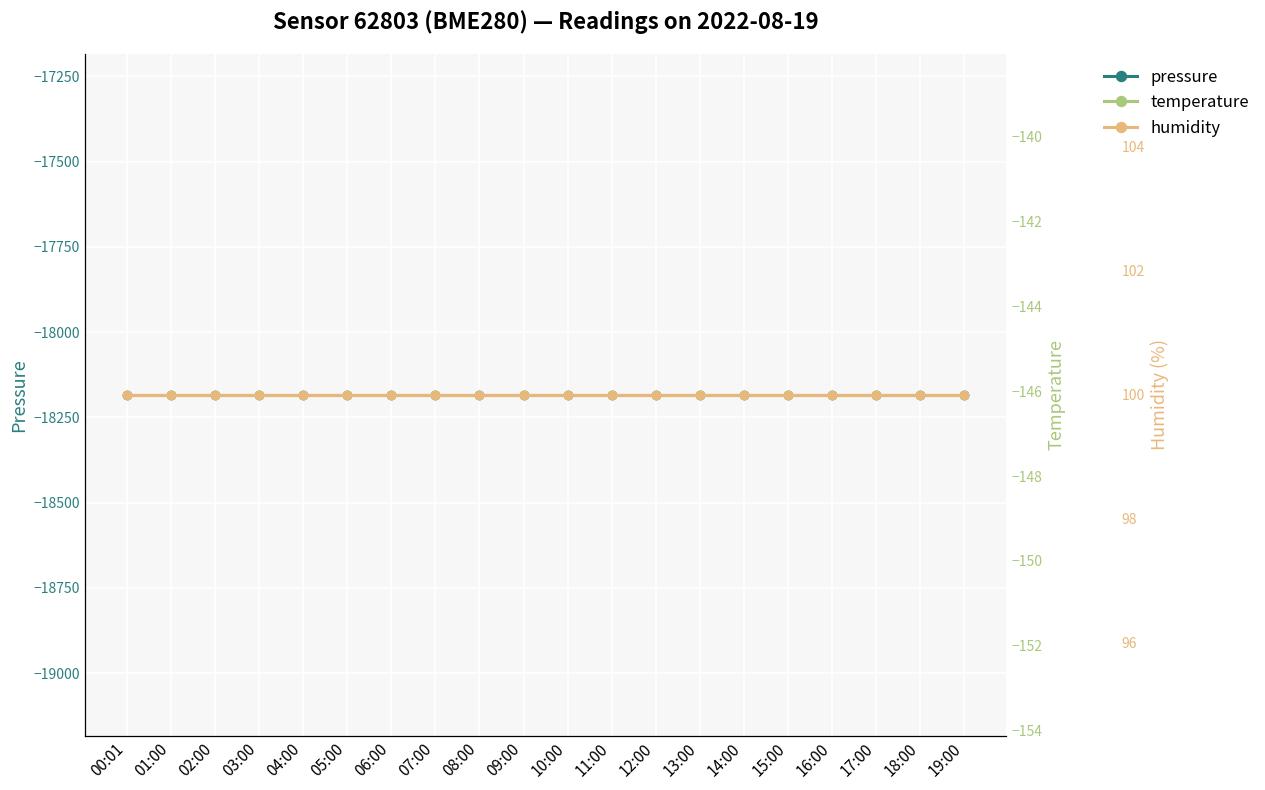

Reading right to left, list all the values displayed in this chart.

pressure: -18184.5	-18184.5	-18184.5	-18184.5	-18184.5	-18184.5	-18184.5	-18184.5	-18184.5	-18184.5	-18184.5	-18184.5	-18184.5	-18184.5	-18184.5	-18184.5	-18184.5	-18184.5	-18184.5	-18184.5
temperature: -146.1	-146.1	-146.1	-146.1	-146.1	-146.1	-146.1	-146.1	-146.1	-146.1	-146.1	-146.1	-146.1	-146.1	-146.1	-146.1	-146.1	-146.1	-146.1	-146.1
humidity: 100.0	100.0	100.0	100.0	100.0	100.0	100.0	100.0	100.0	100.0	100.0	100.0	100.0	100.0	100.0	100.0	100.0	100.0	100.0	100.0